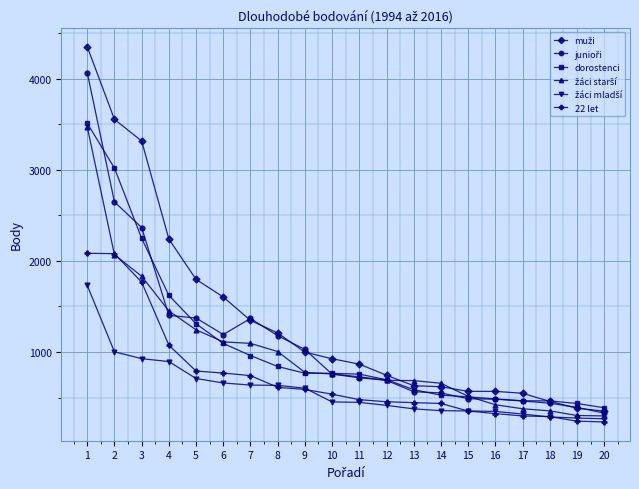

What is the smallest value displayed?

232